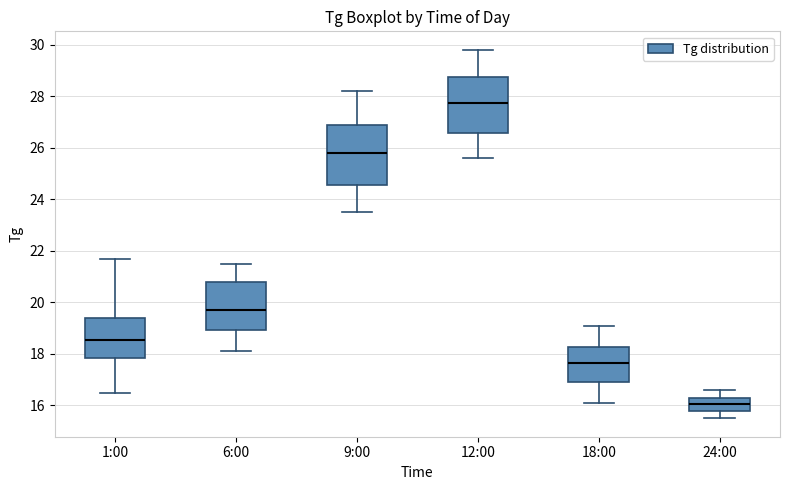

Which box's median line is the lowest?

24:00